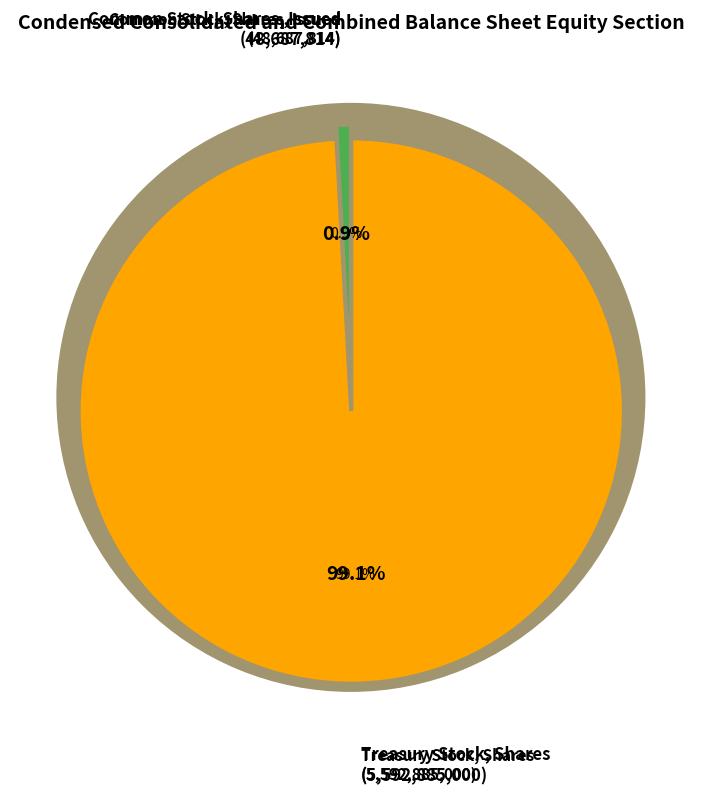

Which category has the biggest portion of the pie?

Treasury Stock, Shares